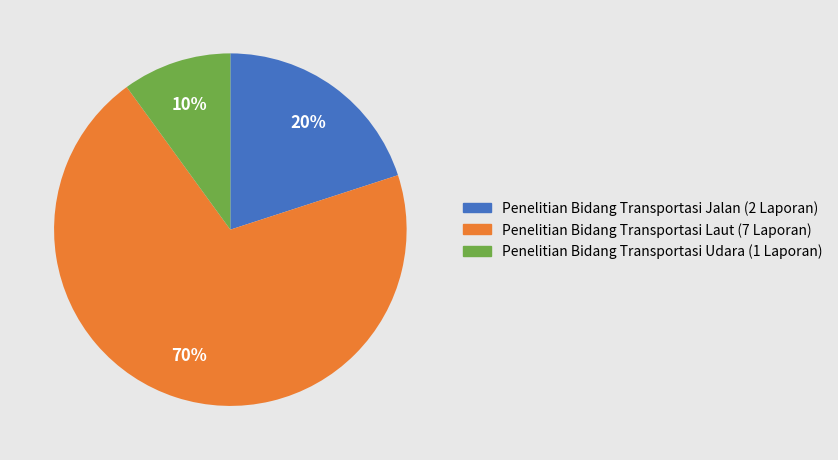

To the nearest percent, what is the difference between the largest and smallest slice percentages?

60%